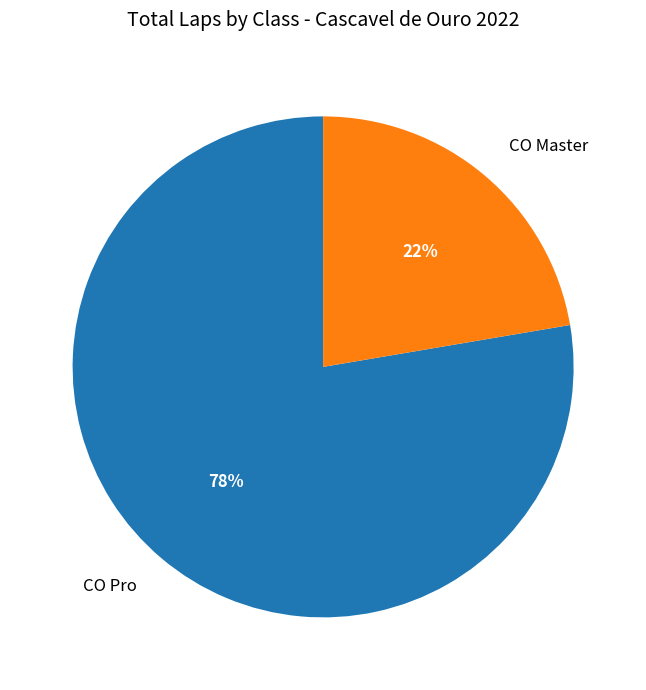

Which category has the smallest portion of the pie?

CO Master